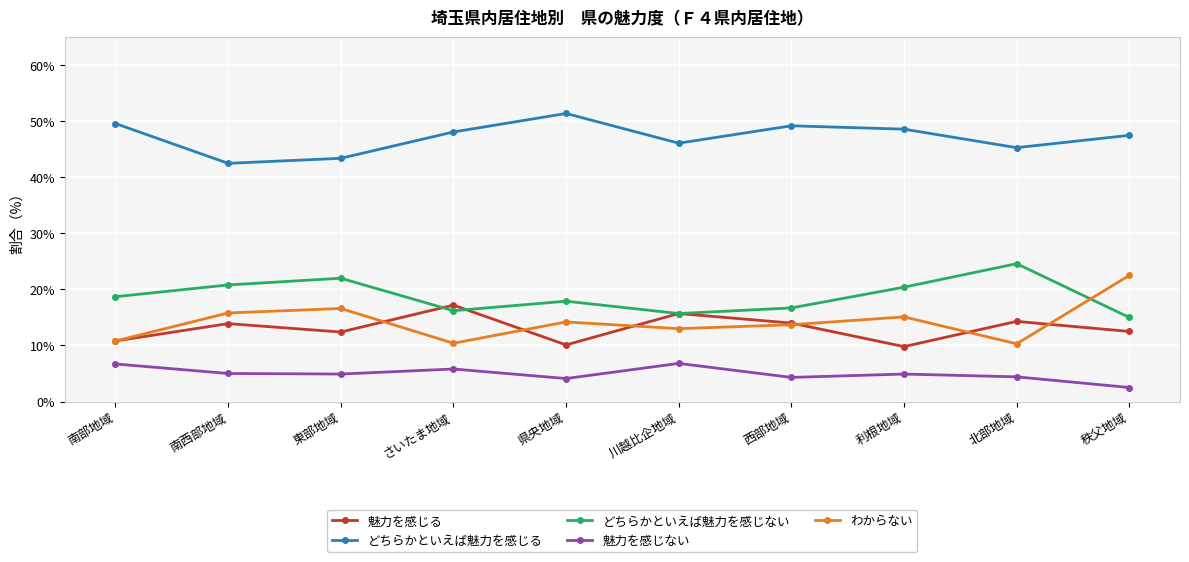

What is the value of the 魅力を感じる point at the 10th from the left?

12.5